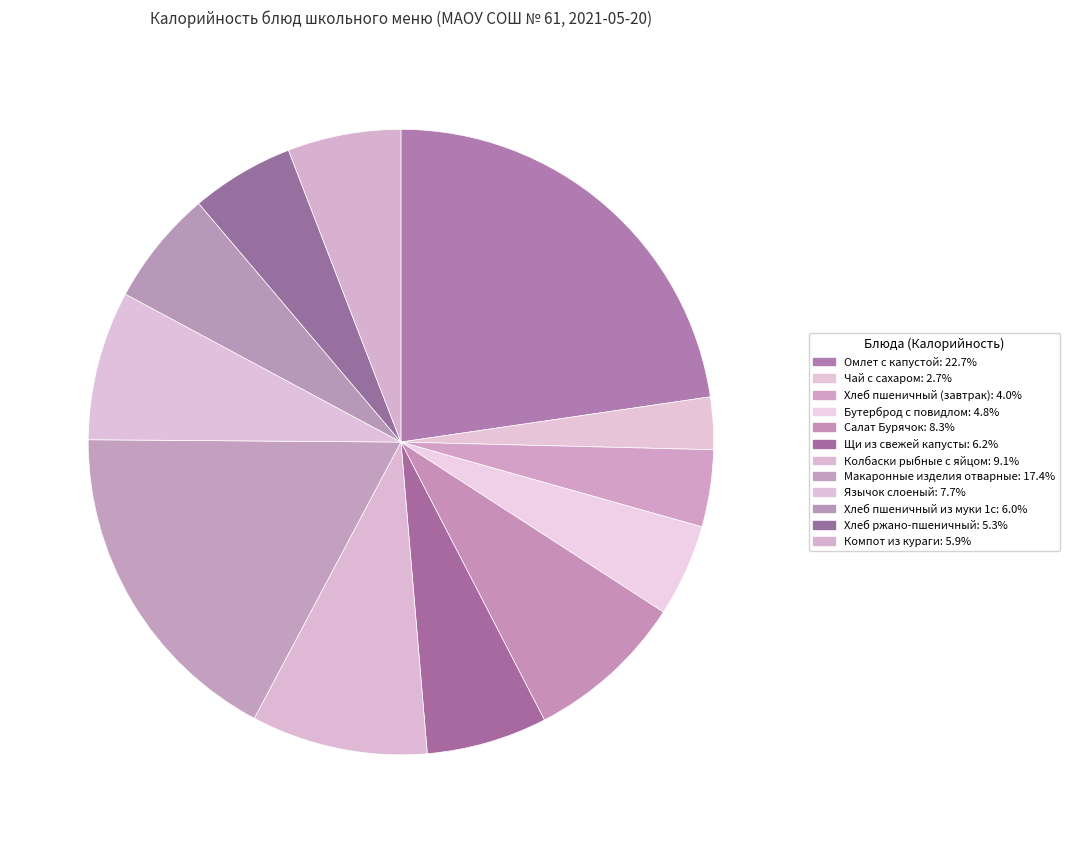

To the nearest percent, what portion does Колбаски рыбные с яйцом represent?

9%